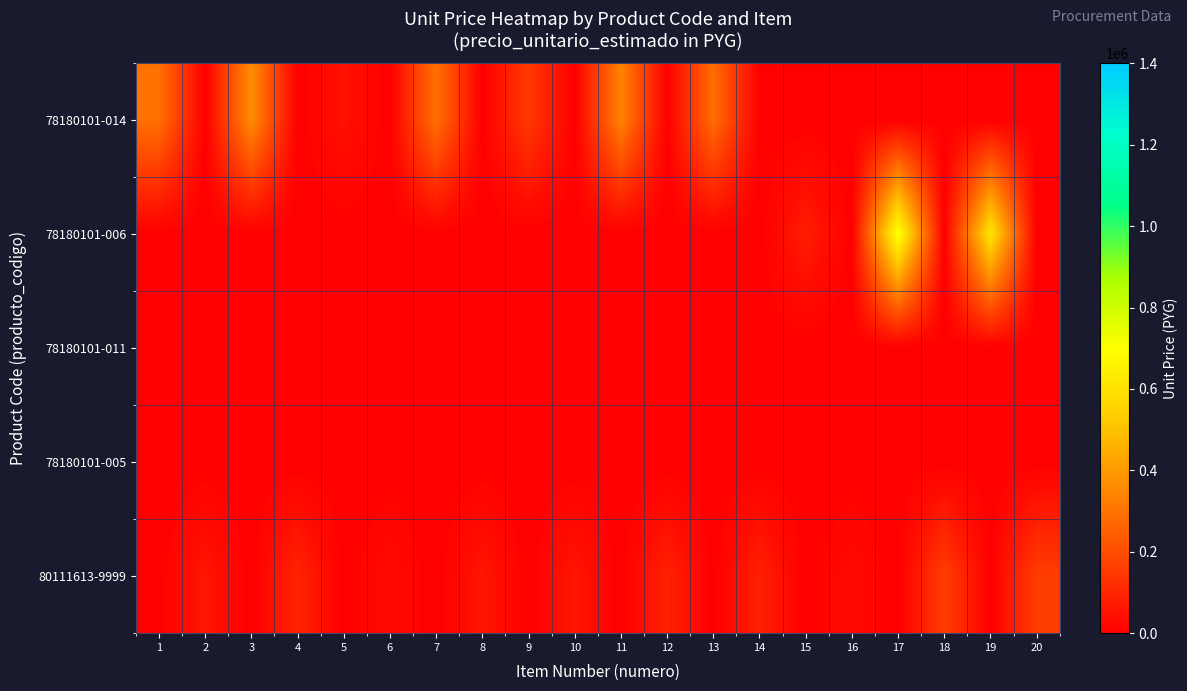

Reading left to right, what are all the values shown in this chart?

78180101-014: 1=290667	2=0	3=365000	4=0	5=48000	6=0	7=290667	8=0	9=149333	10=0	11=338333	12=0	13=281667	14=0	15=0	16=0	17=0	18=0	19=0	20=0
78180101-006: 1=0	2=0	3=0	4=0	5=0	6=0	7=0	8=0	9=0	10=0	11=0	12=0	13=0	14=0	15=76667	16=0	17=712333	18=0	19=606400	20=0
78180101-011: 1=0	2=0	3=0	4=0	5=0	6=0	7=0	8=0	9=0	10=0	11=0	12=0	13=0	14=0	15=0	16=0	17=0	18=0	19=0	20=0
78180101-005: 1=0	2=0	3=0	4=0	5=0	6=0	7=0	8=0	9=0	10=0	11=0	12=0	13=0	14=0	15=0	16=0	17=0	18=0	19=0	20=0
80111613-9999: 1=0	2=59667	3=0	4=94000	5=0	6=32467	7=0	8=59667	9=0	10=59667	11=0	12=88333	13=0	14=85000	15=0	16=31067	17=0	18=161733	19=0	20=159067